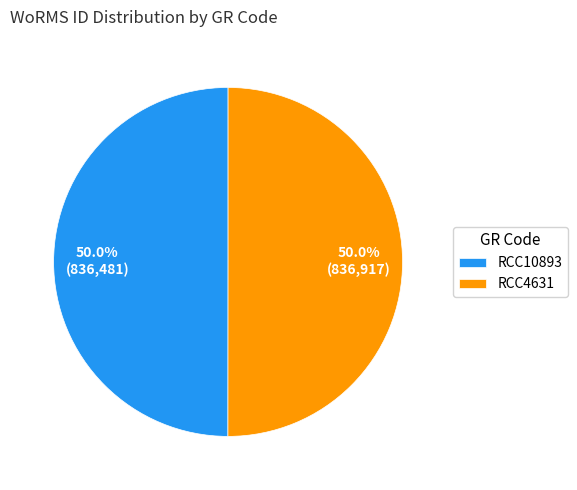

What percentage is the RCC4631 slice, to the nearest percent?

50%